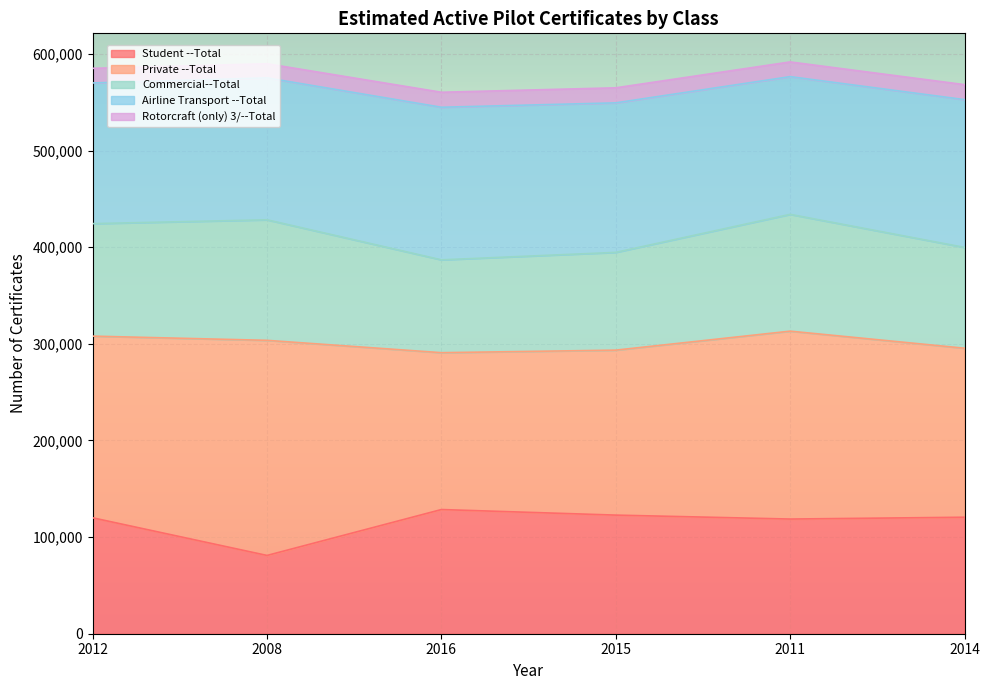

What is the highest value of the Student --Total series?

128501